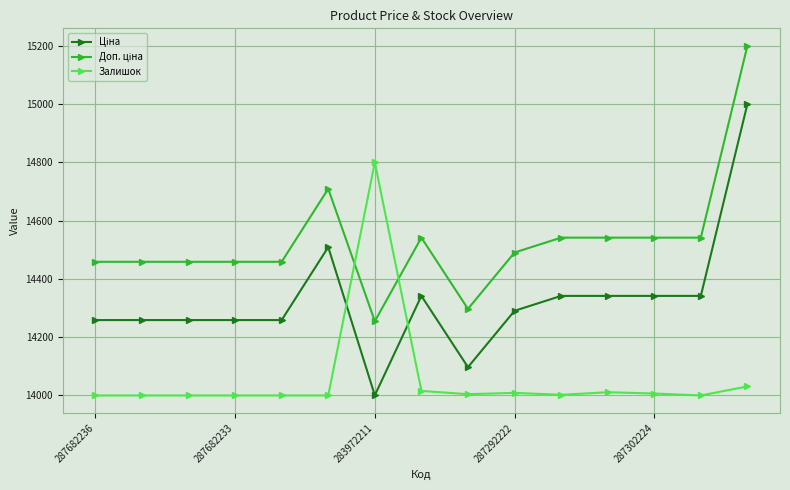

What is the sum of all Залишок values?

210880.0